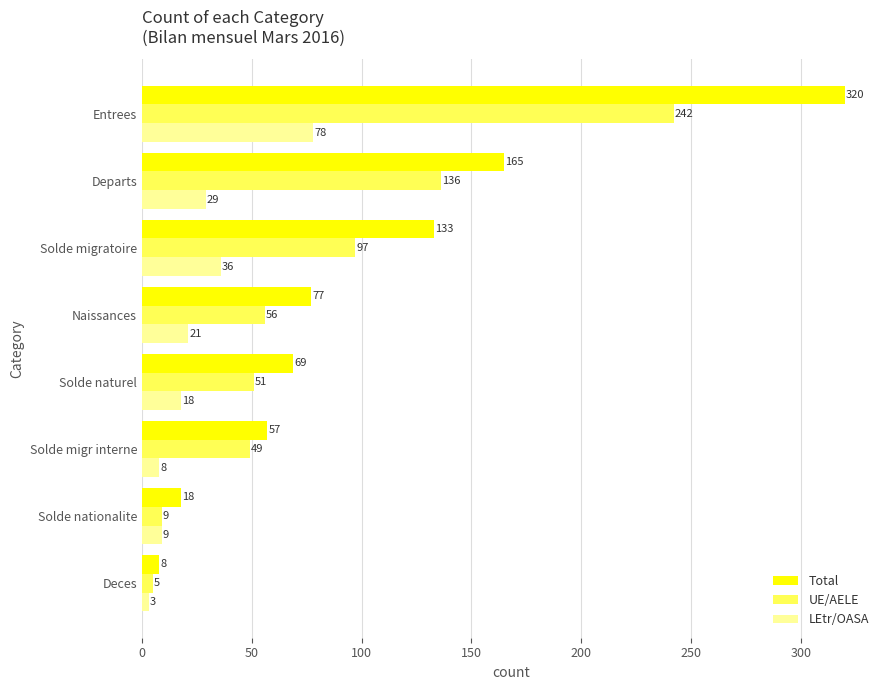

Which series has the largest range (max minus min)?

Total